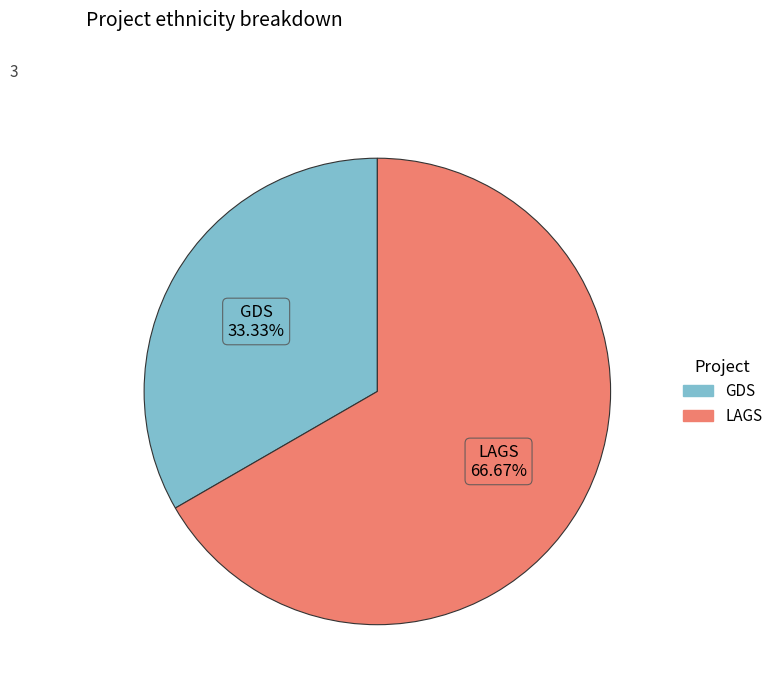

Is there any slice that represents more than half of the pie?

Yes